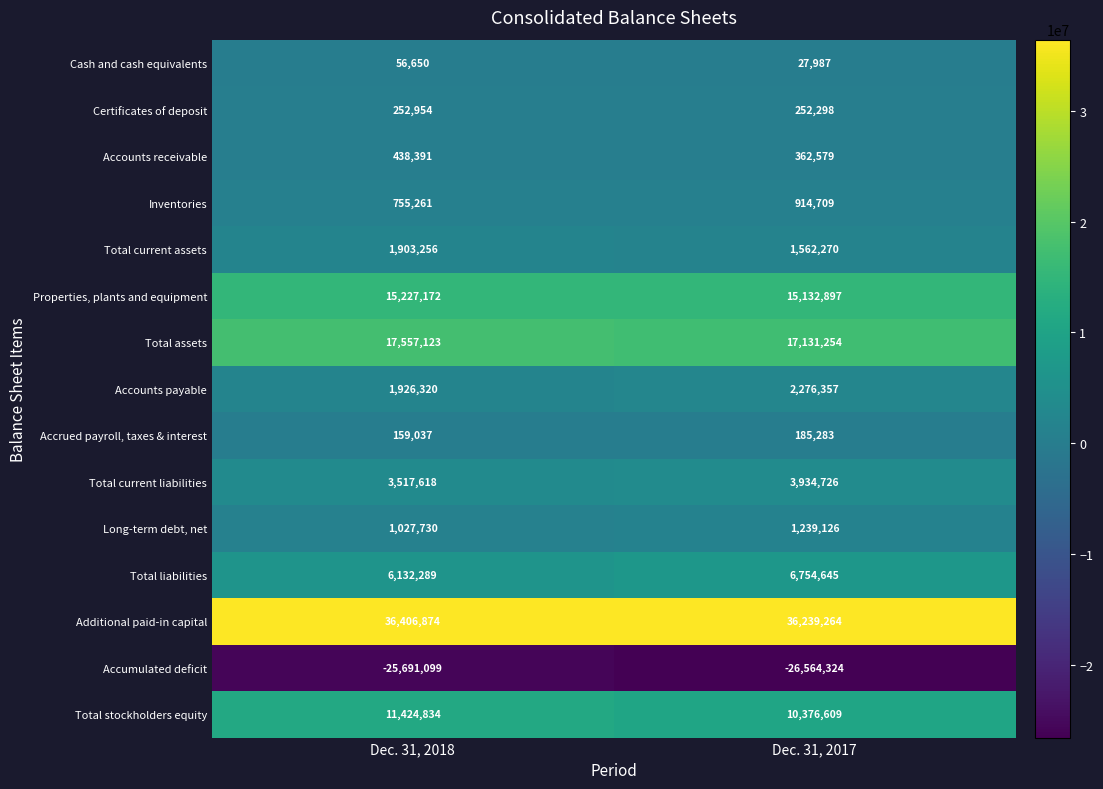

Which label corresponds to the smallest value in the chart?

Dec. 31, 2017